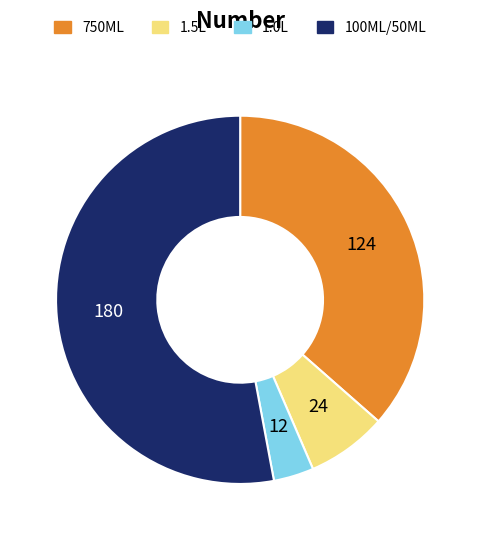

Is there a majority slice in this chart?

Yes